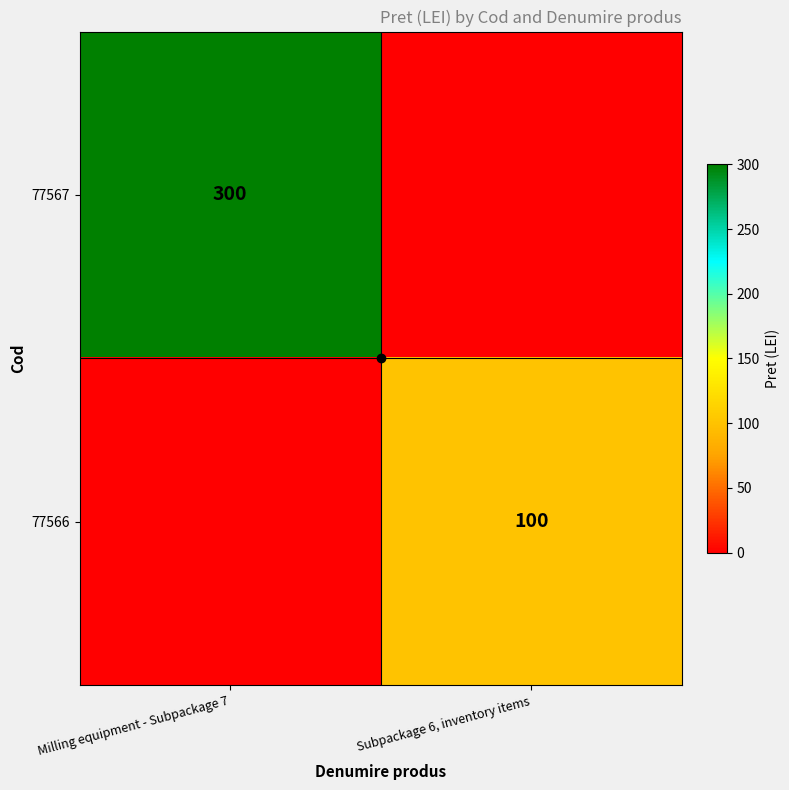

What is the maximum value shown in the chart?

300